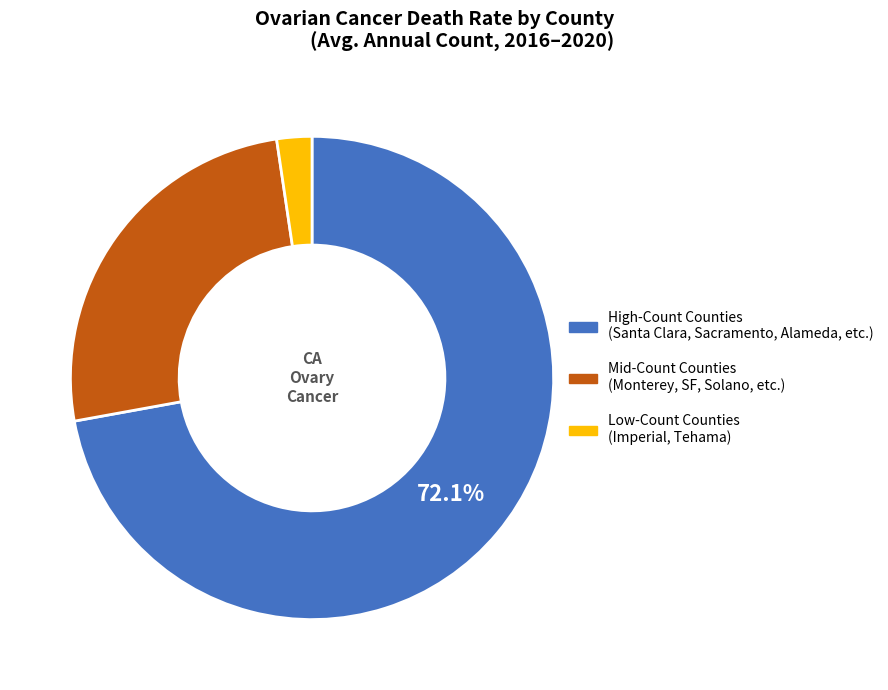

Does any single category account for the majority?

Yes